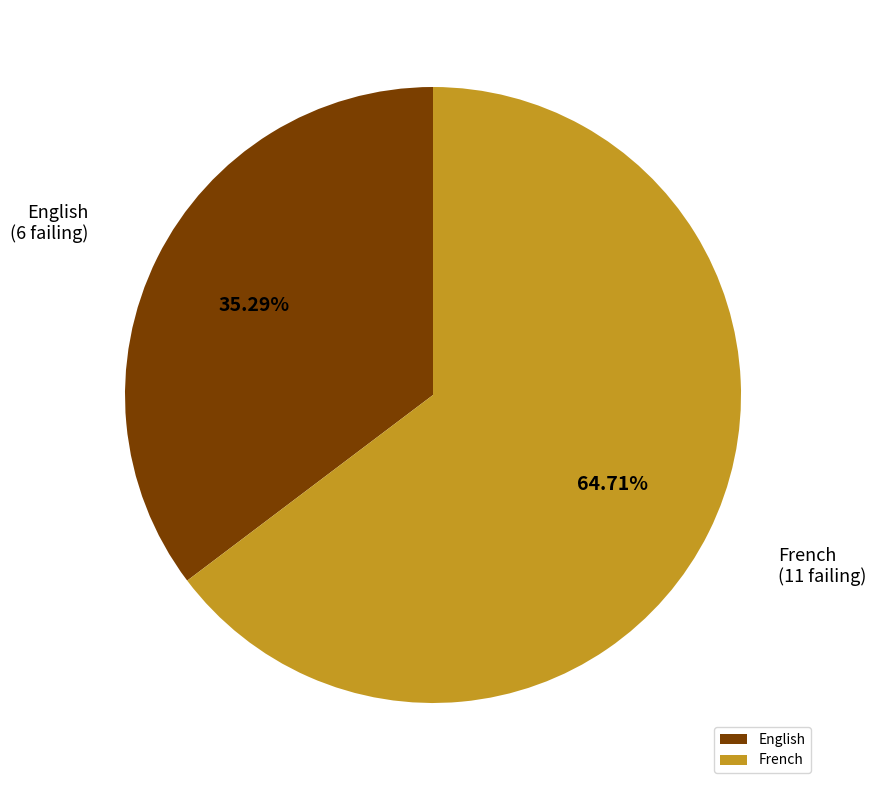

What is the smallest slice in the pie chart?

English